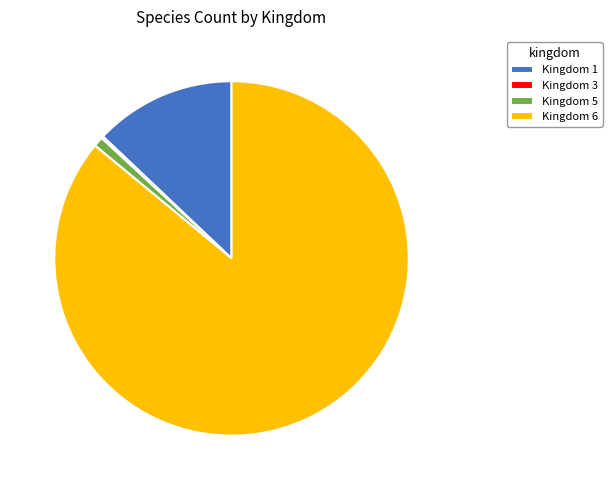

What is the largest slice in the pie chart?

Kingdom 6